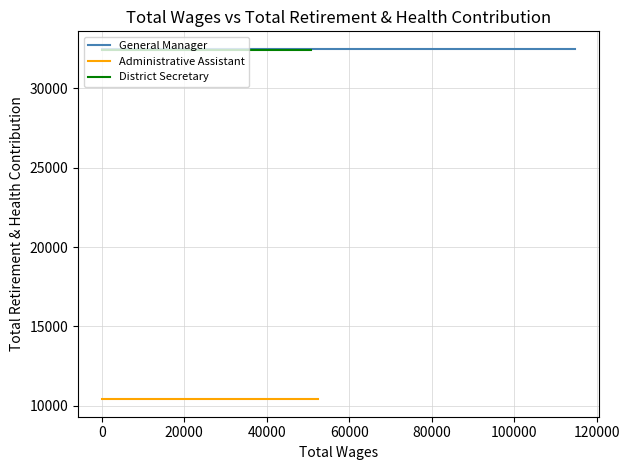

How many lines are shown in the chart?

3